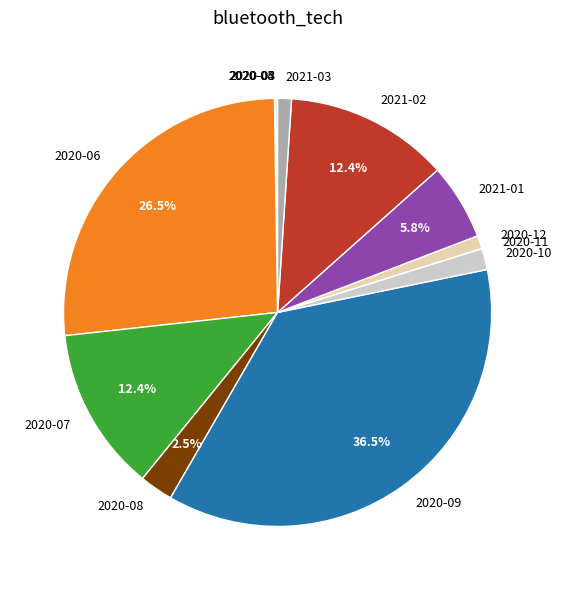

Is there any slice that represents more than half of the pie?

No